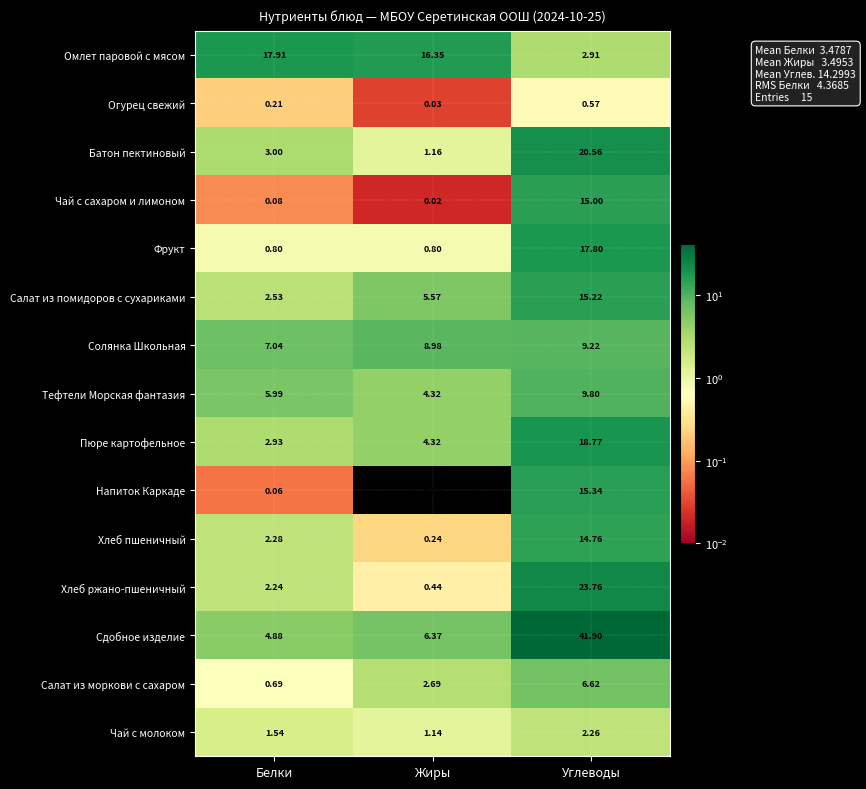

At which category is the sum across all series the highest?

Углеводы